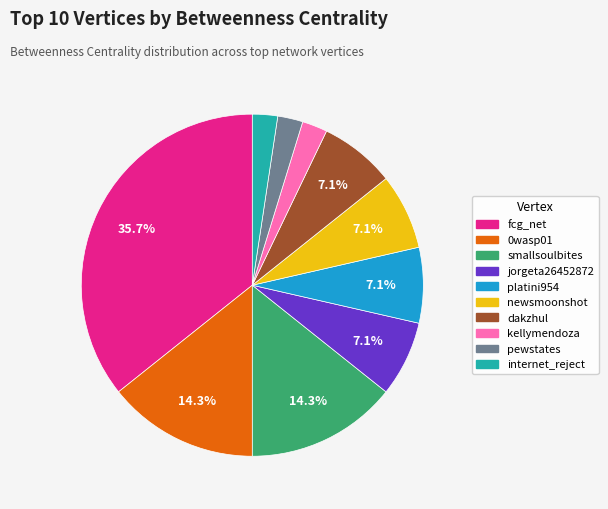

How many slices are in this pie chart?

10